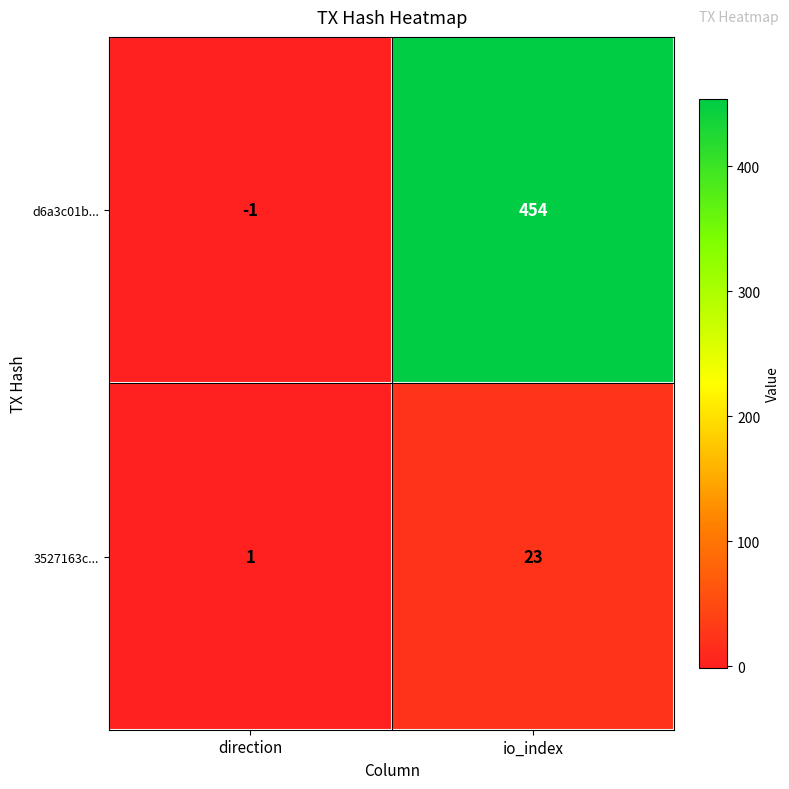

What is the sum of all d6a3c01b... values?

453